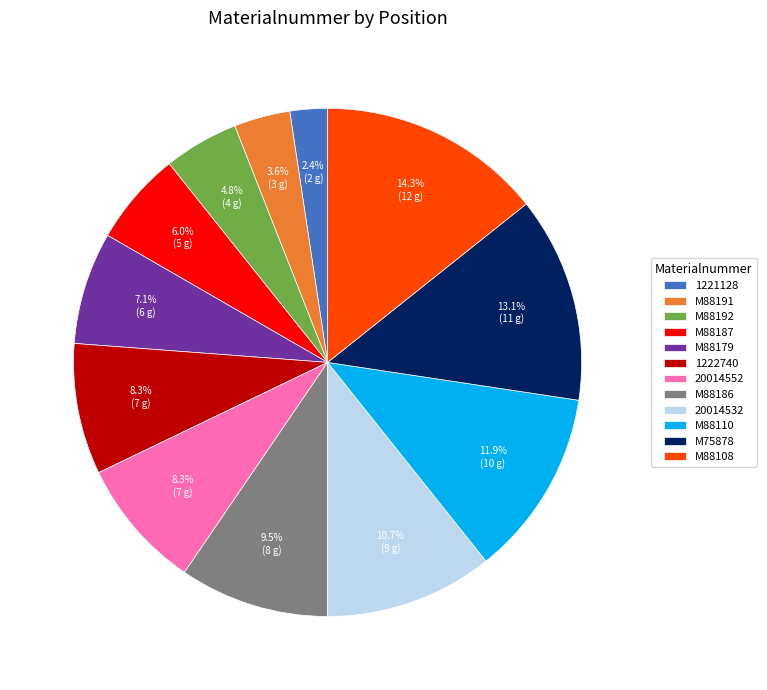

Is there any slice that represents more than half of the pie?

No